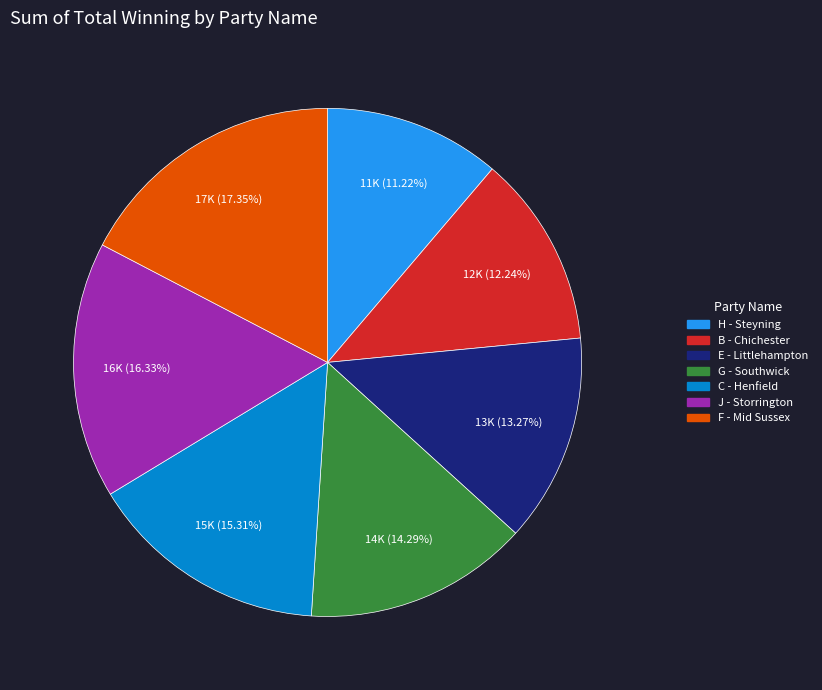

Combined, do F - Mid Sussex and E - Littlehampton account for over 50%?

No